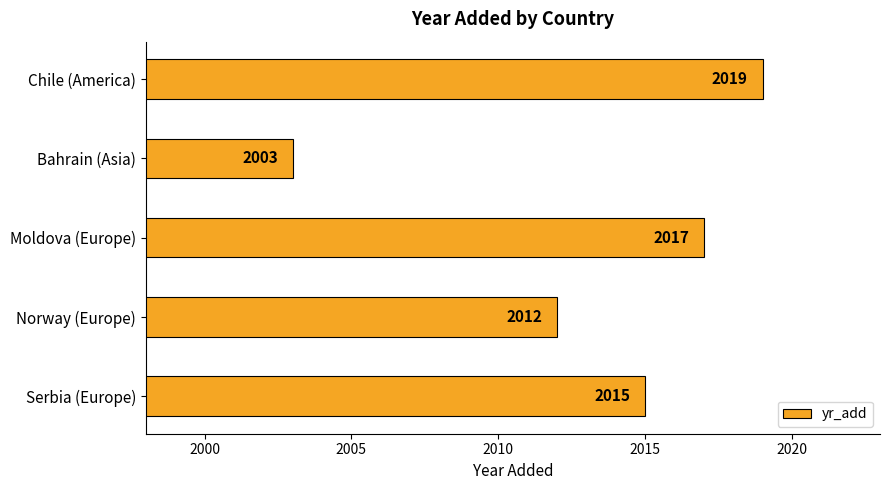

What is the difference between the maximum and minimum values?

16